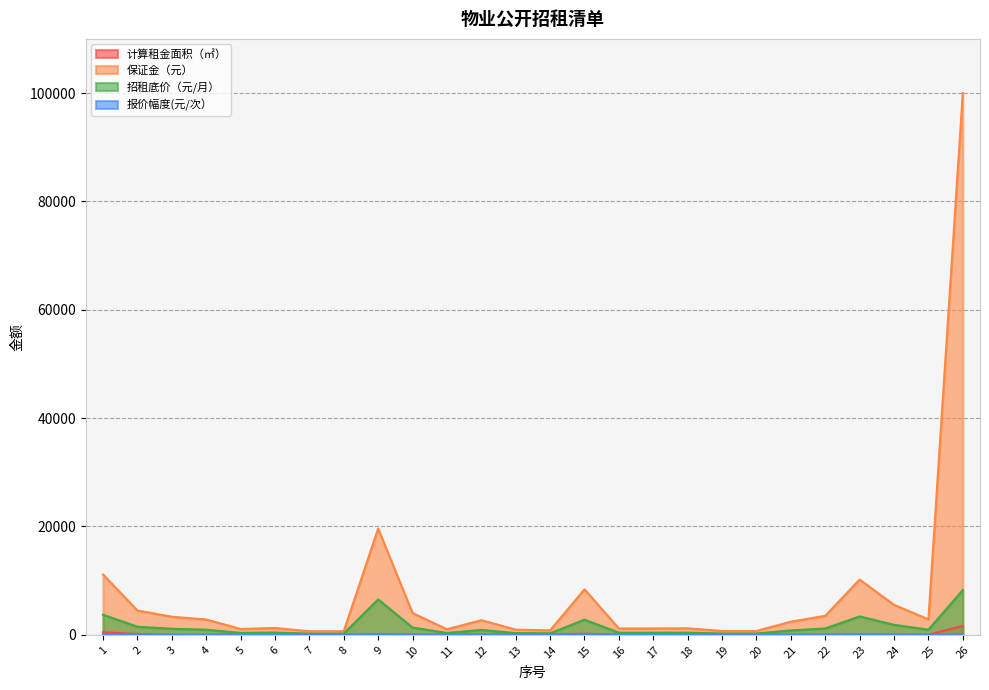

True or false: 报价幅度(元/次） and 招租底价（元/月） cross at least once.

False